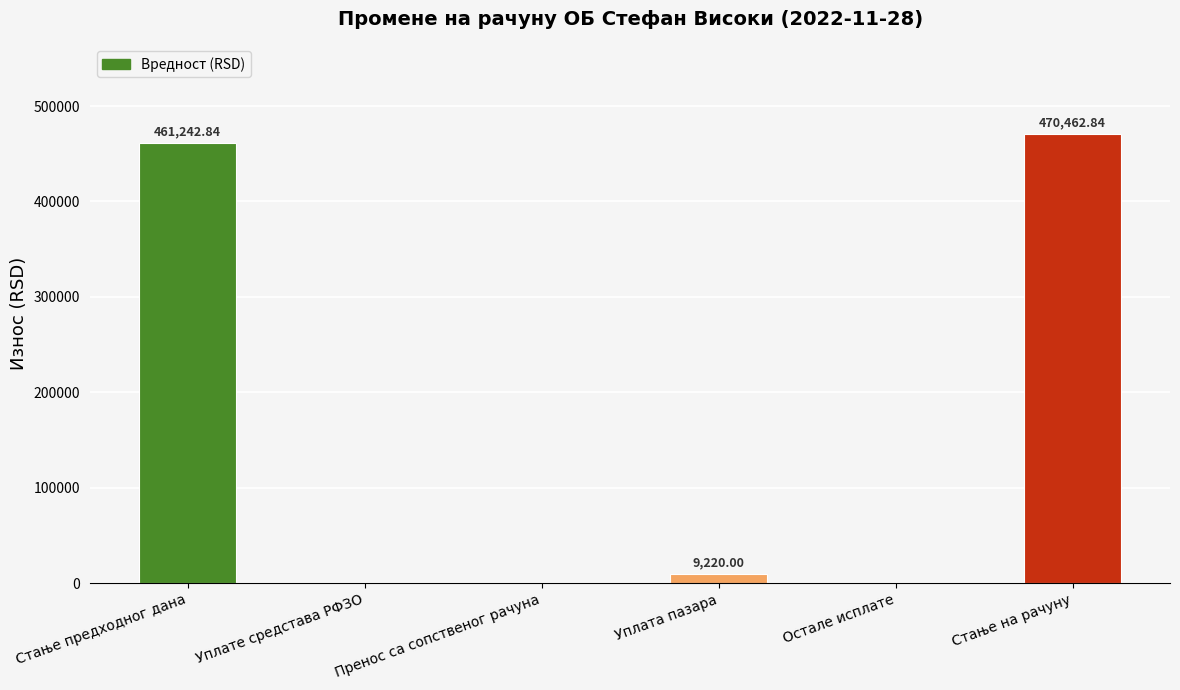

What is the change in value from Пренос са сопственог рачуна to Стање на рачуну?

+470462.8